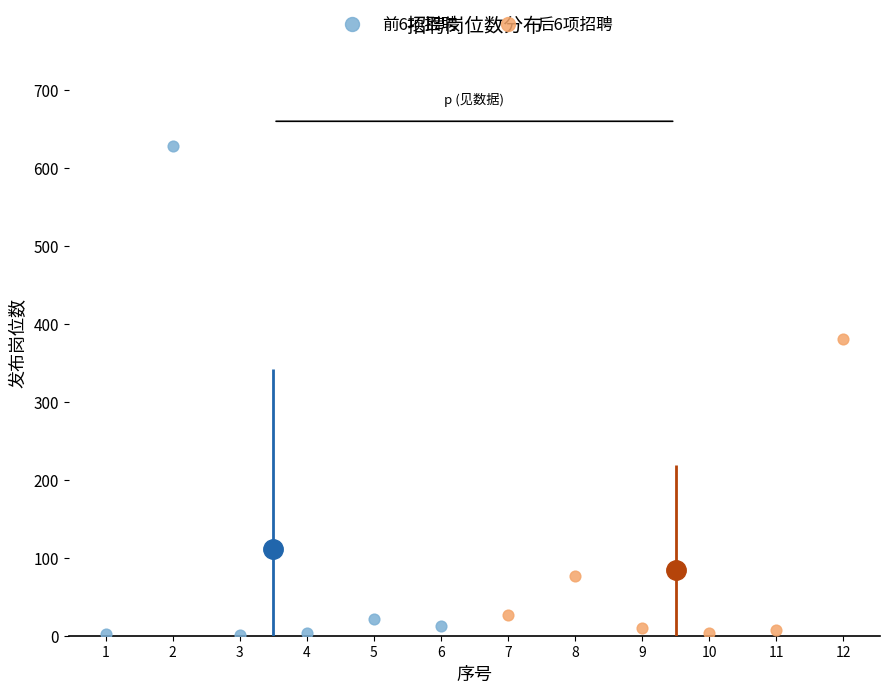

Which series reaches the maximum Y coordinate?

前6项招聘